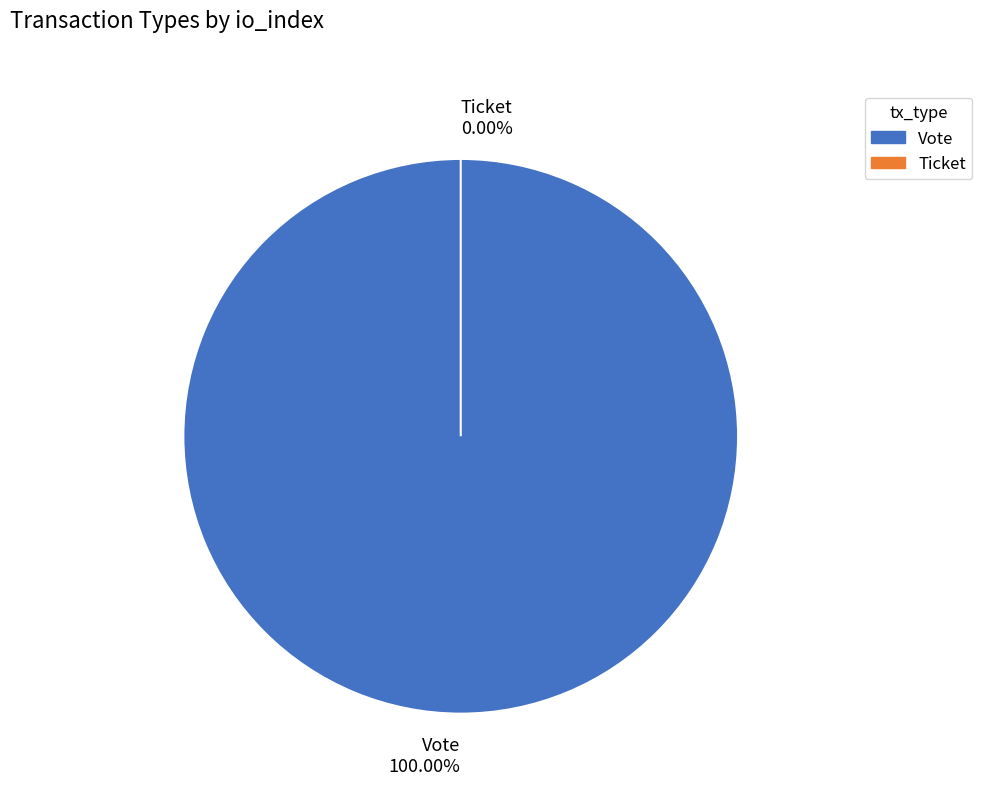

What percentage is NOT represented by Ticket?

100.0%